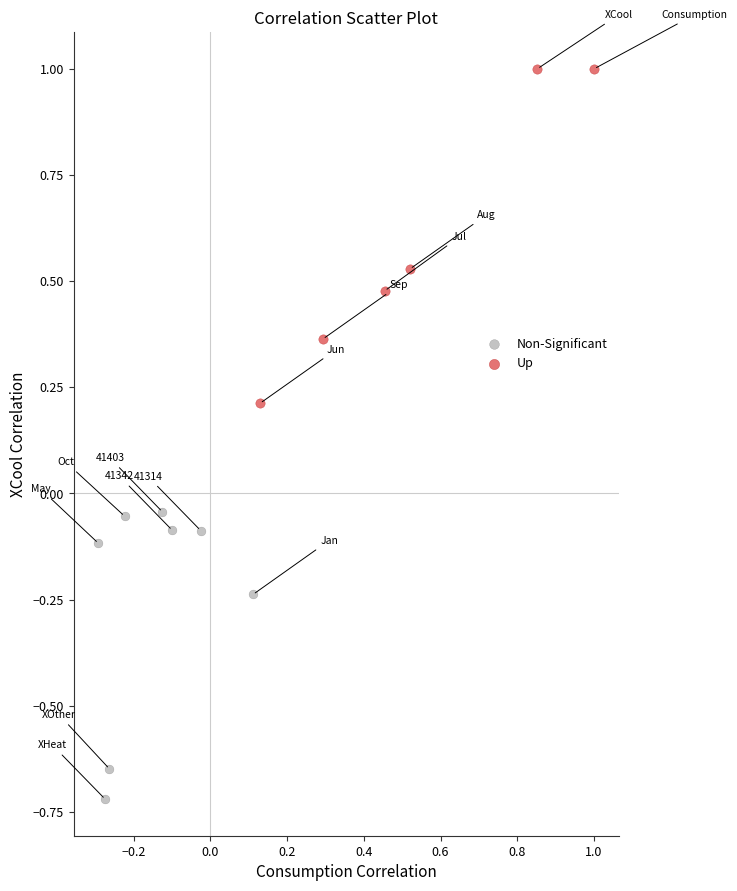

What are all the series names shown in the legend?

Non-Significant, Up